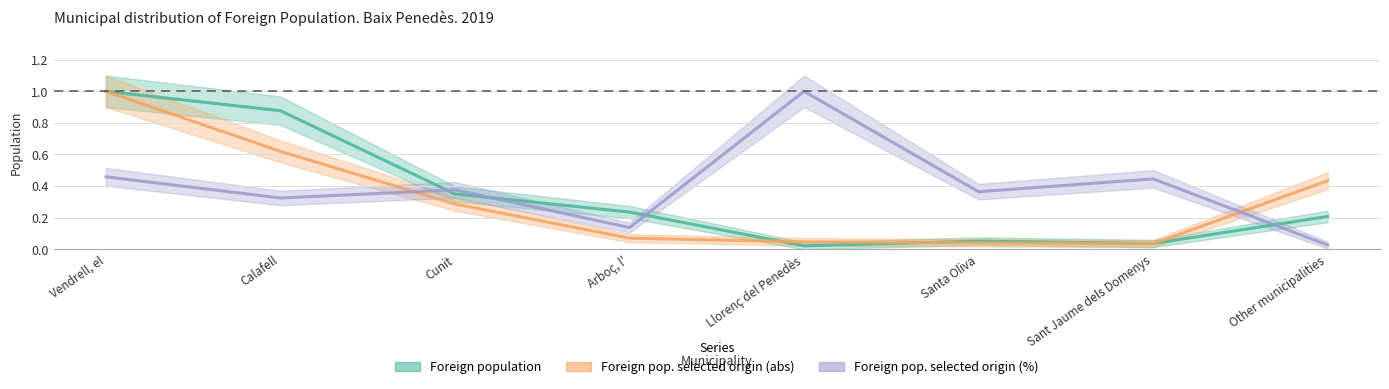

What is the average value of the Foreign pop. selected origin (abs) series?

0.3